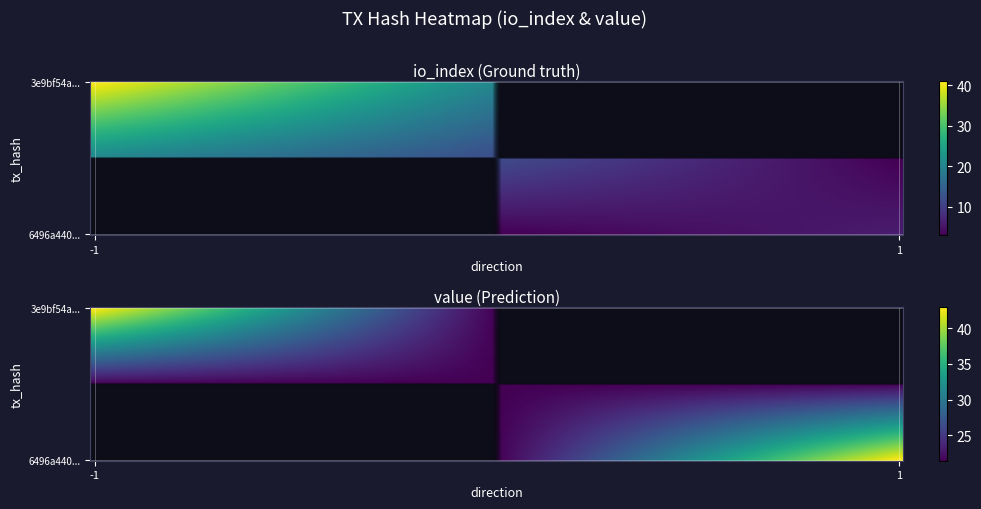

What is the difference between the 3e9bf54a4e8312a3b866d041a626ce3366b6eaf values at value and io_index?

1.9